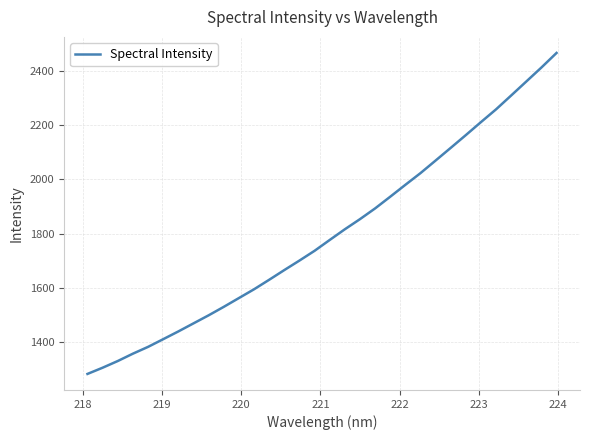

What is the greatest value displayed?

2467.7